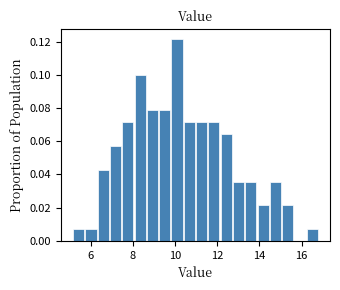

Read against the x-axis, roughly where is the centre of the tallest bar?

10.0